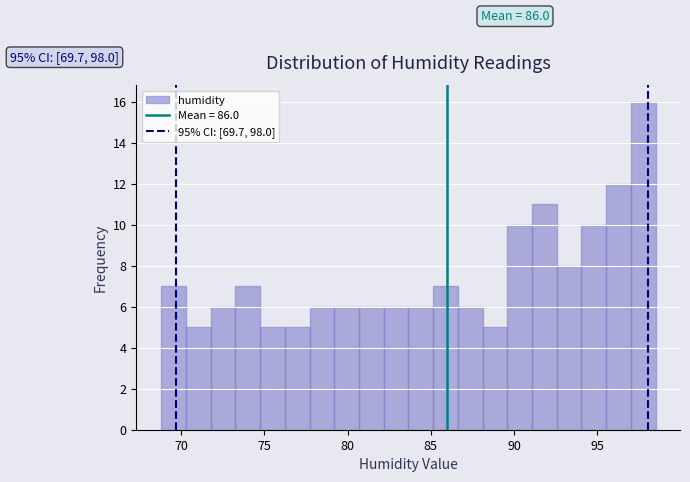

Read against the x-axis, roughly where is the centre of the tallest bar?

98.0